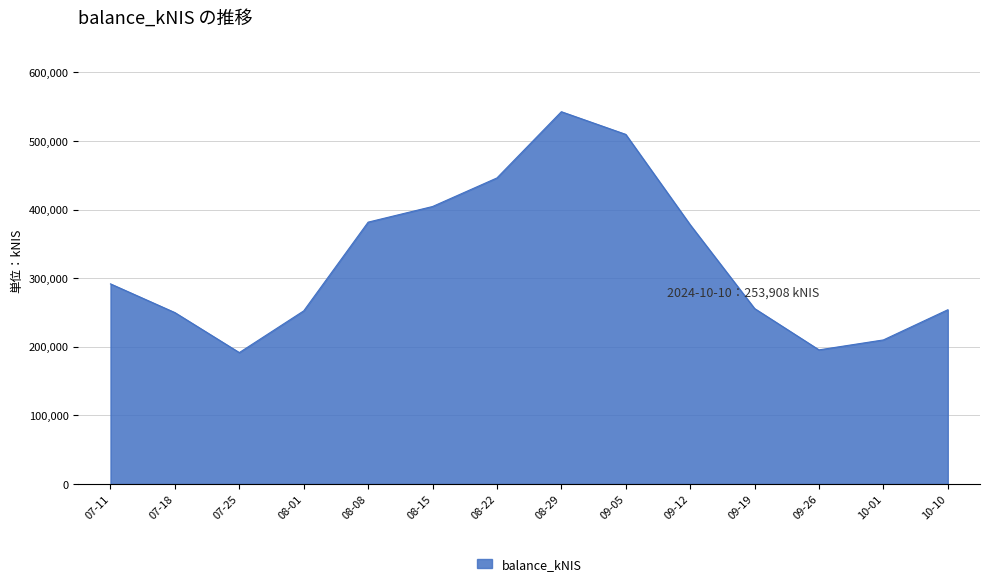

What is the difference between the maximum and minimum values?

351056.7